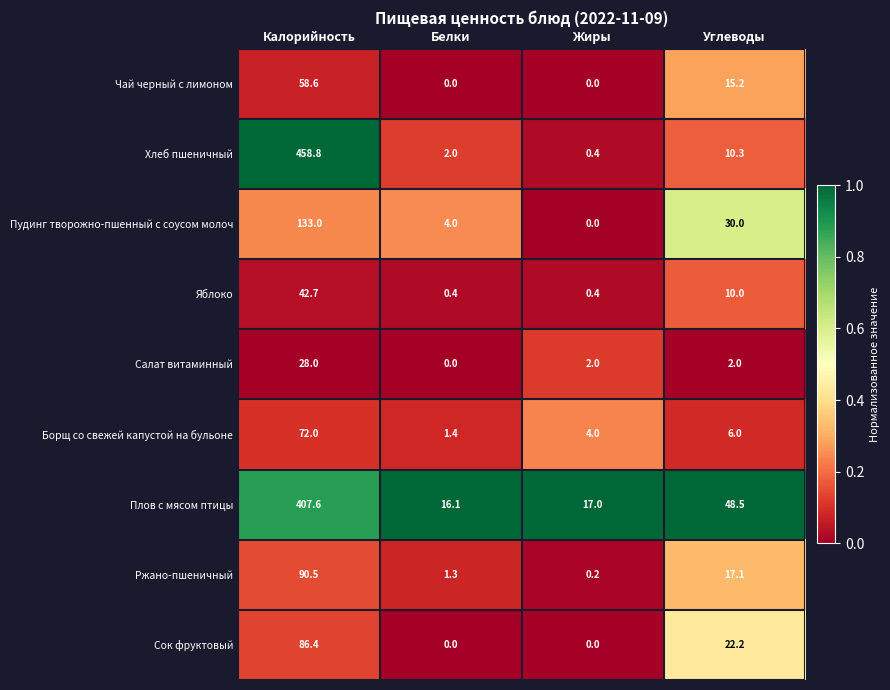

Rank the series at Калорийность from lowest to highest value.

Салат витаминный, Яблоко, Чай черный с лимоном, Борщ со свежей капустой на бульоне, Сок фруктовый, Ржано-пшеничный, Пудинг творожно-пшенный с соусом молоч, Плов с мясом птицы, Хлеб пшеничный